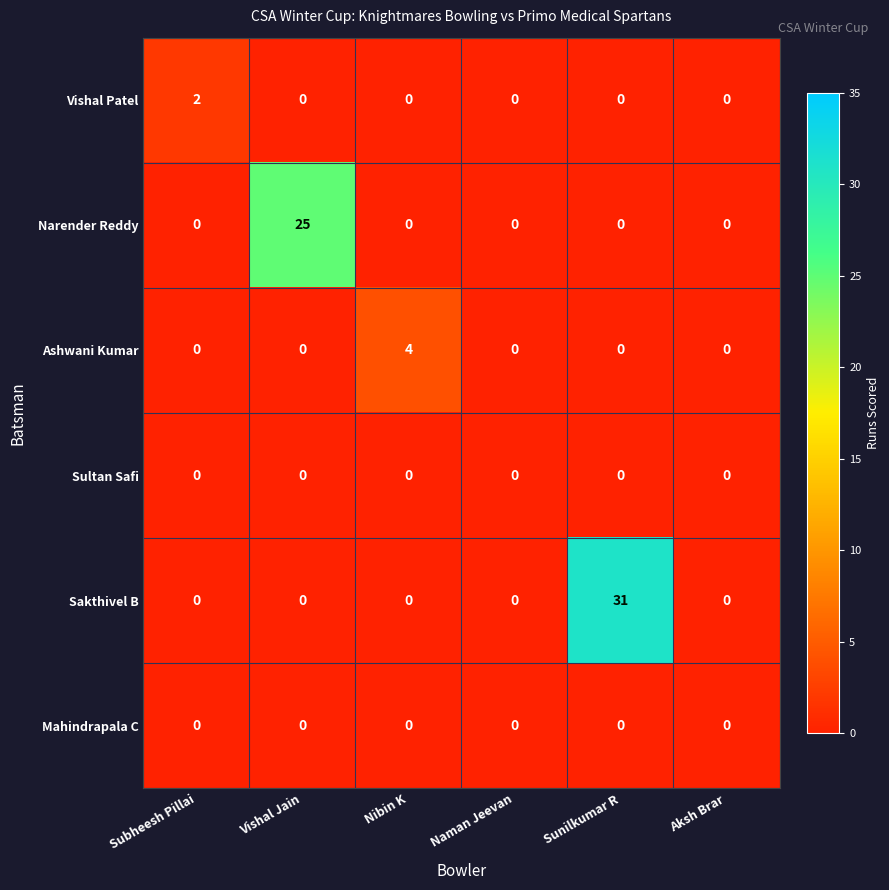

What is the maximum value for Sakthivel B?

31